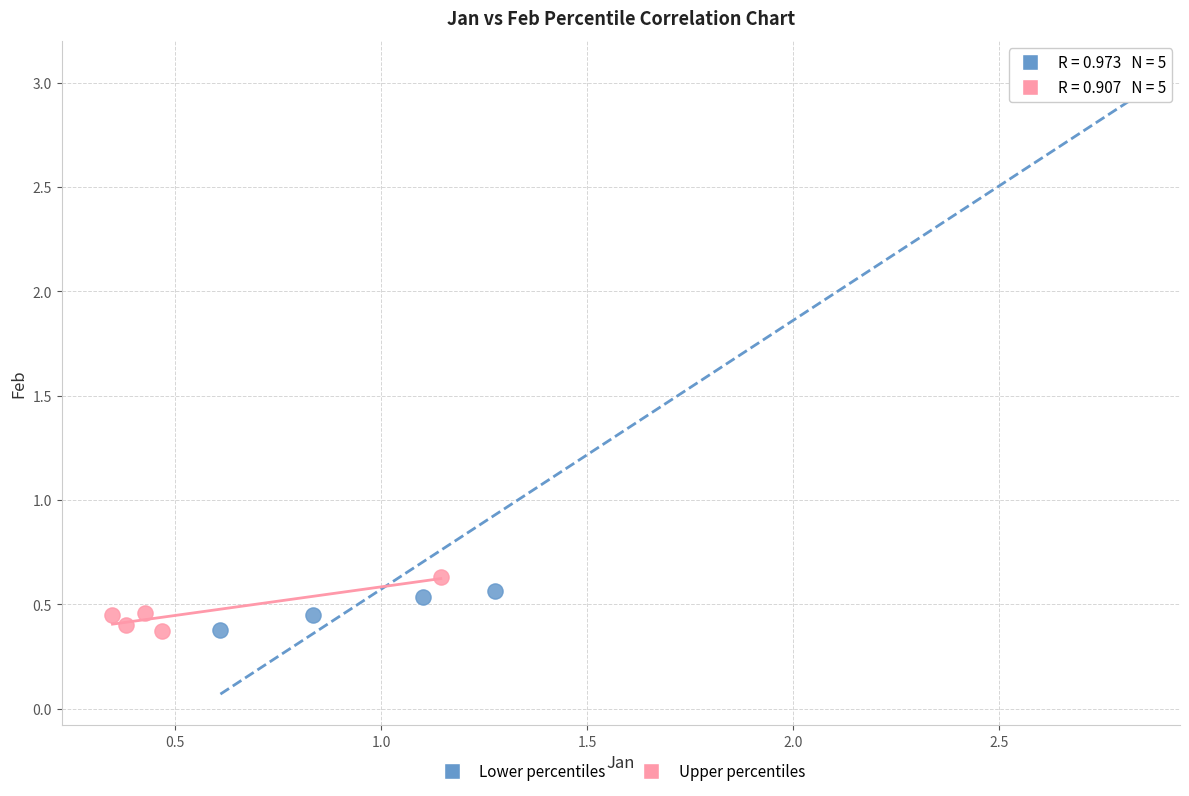

Which series reaches the maximum Y coordinate?

Lower percentiles